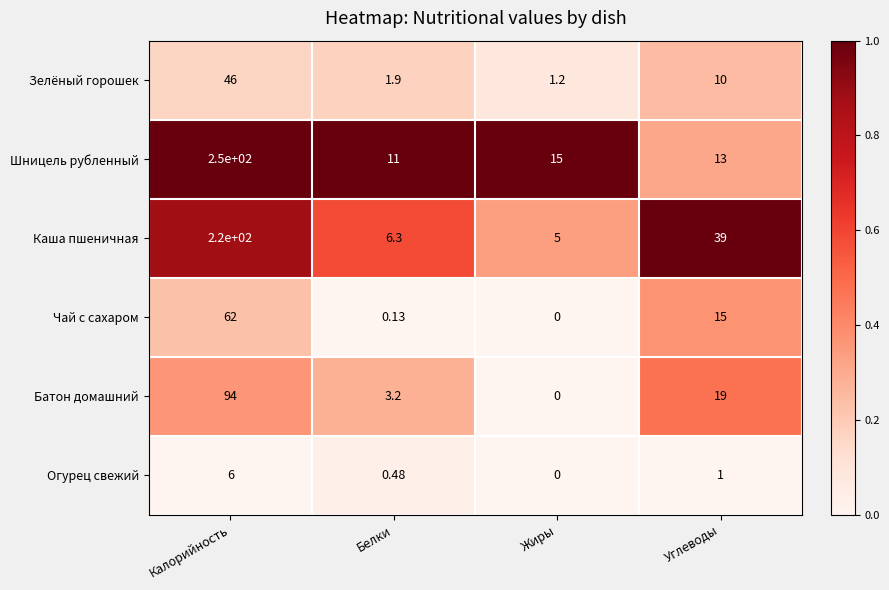

Where is Шницель рубленный nearest to the value 130?

Жиры